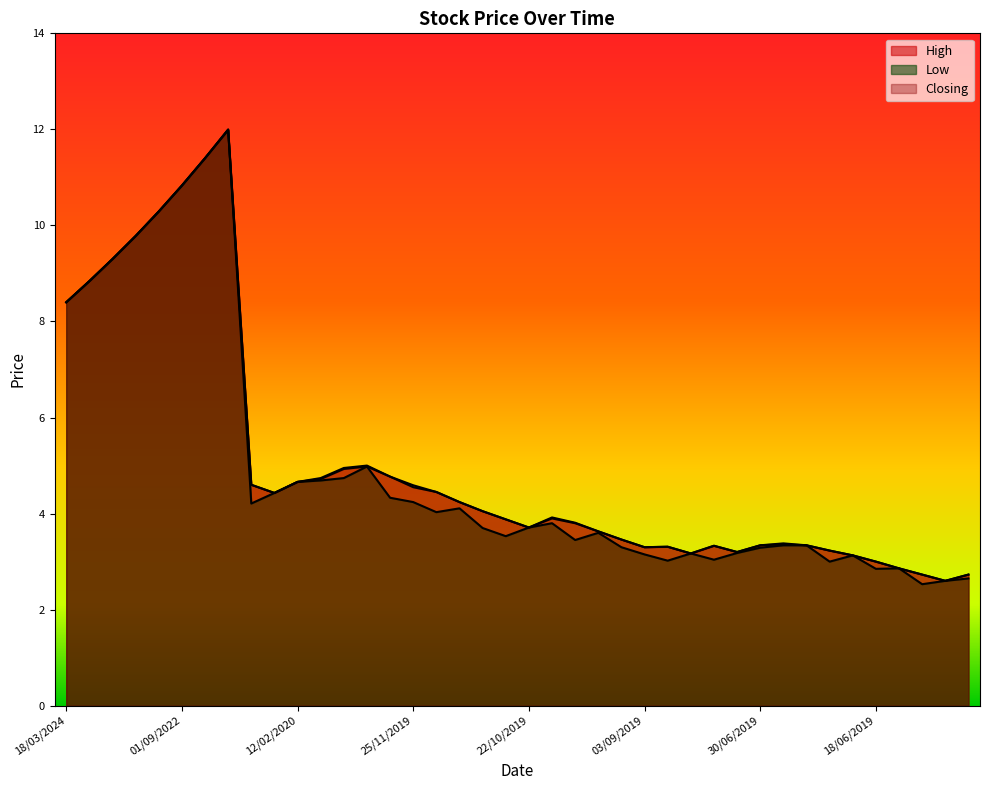

What is the difference between the Closing values at 05/12/2021 and 25/11/2019?

6.9